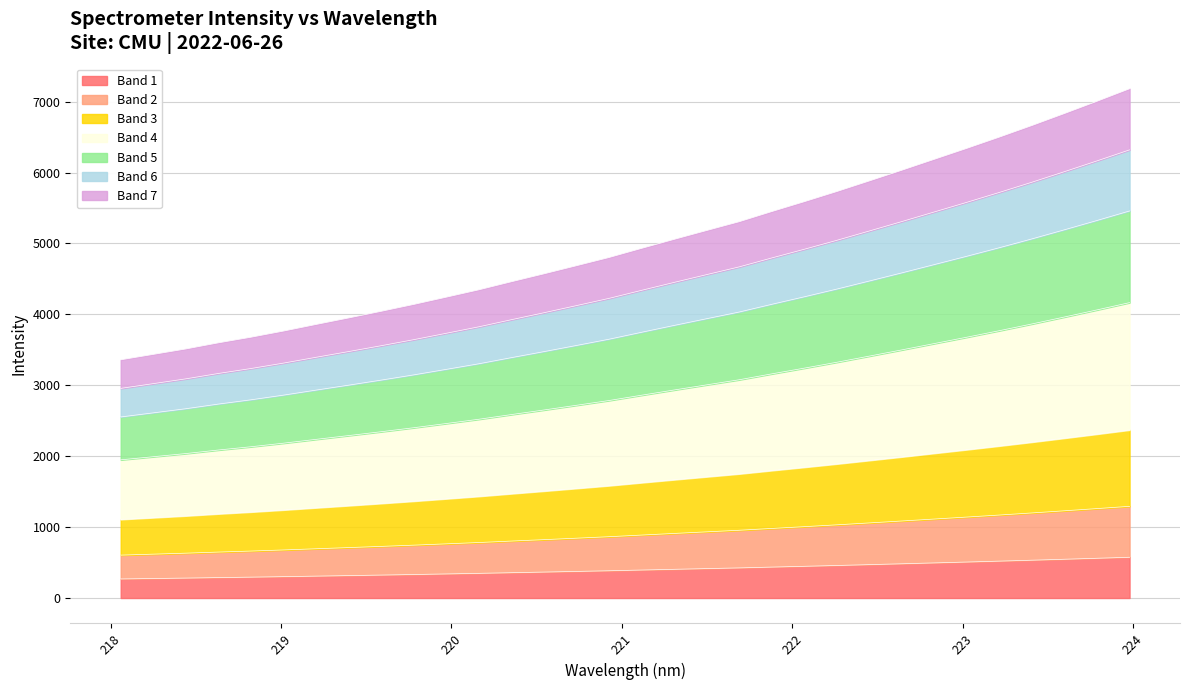

Reading right to left, extract all data points from this chart.

223.9802=1292.8	223.7895=1261.0	223.5987=1230.0	223.408=1199.6	223.2172=1170.2	223.0264=1141.7	222.8355=1113.9	222.6447=1086.1	222.4538=1058.9	222.263=1032.0	222.0721=1006.2	221.8812=981.1	221.6902=955.3	221.4993=933.0	221.3083=910.6	221.1174=887.7	220.9264=864.5	220.7354=843.6	220.5444=823.0	220.3533=802.9	220.1623=782.5	219.9712=763.8	219.7801=745.3	219.589=727.9	219.3979=711.0	219.2067=694.5	219.0156=677.7	218.8244=662.0	218.6332=647.8	218.442=632.2	218.2508=618.4	218.0596=604.7